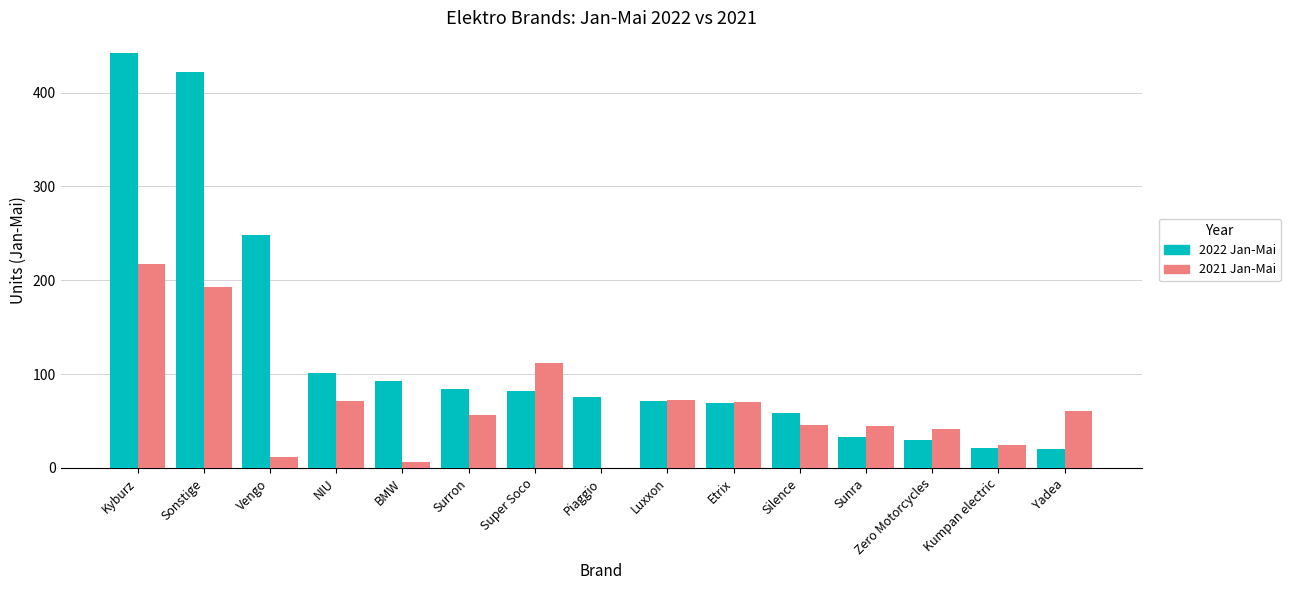

Which category has the highest value in the 2022 Jan-Mai series?

Kyburz